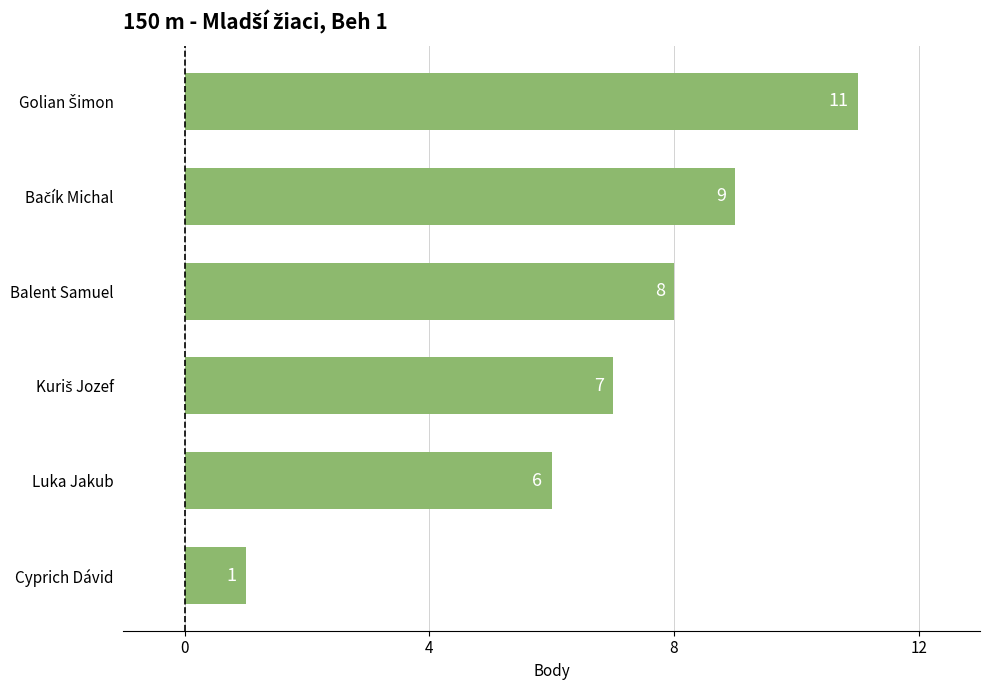

Is it true that the value at Luka Jakub is 9?

False